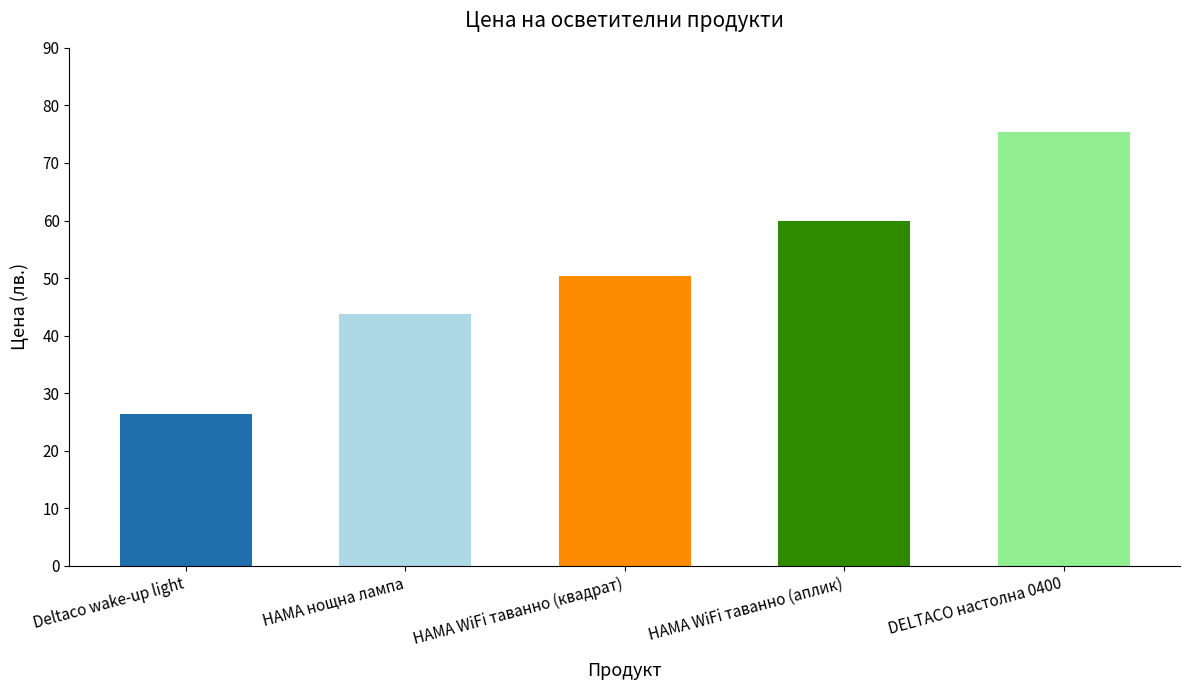

Reading left to right, extract all data points from this chart.

Deltaco wake-up light=26.4	HAMA нощна лампа=43.8	HAMA WiFi таванно (квадрат)=50.4	HAMA WiFi таванно (аплик)=60.0	DELTACO настолна 0400=75.3